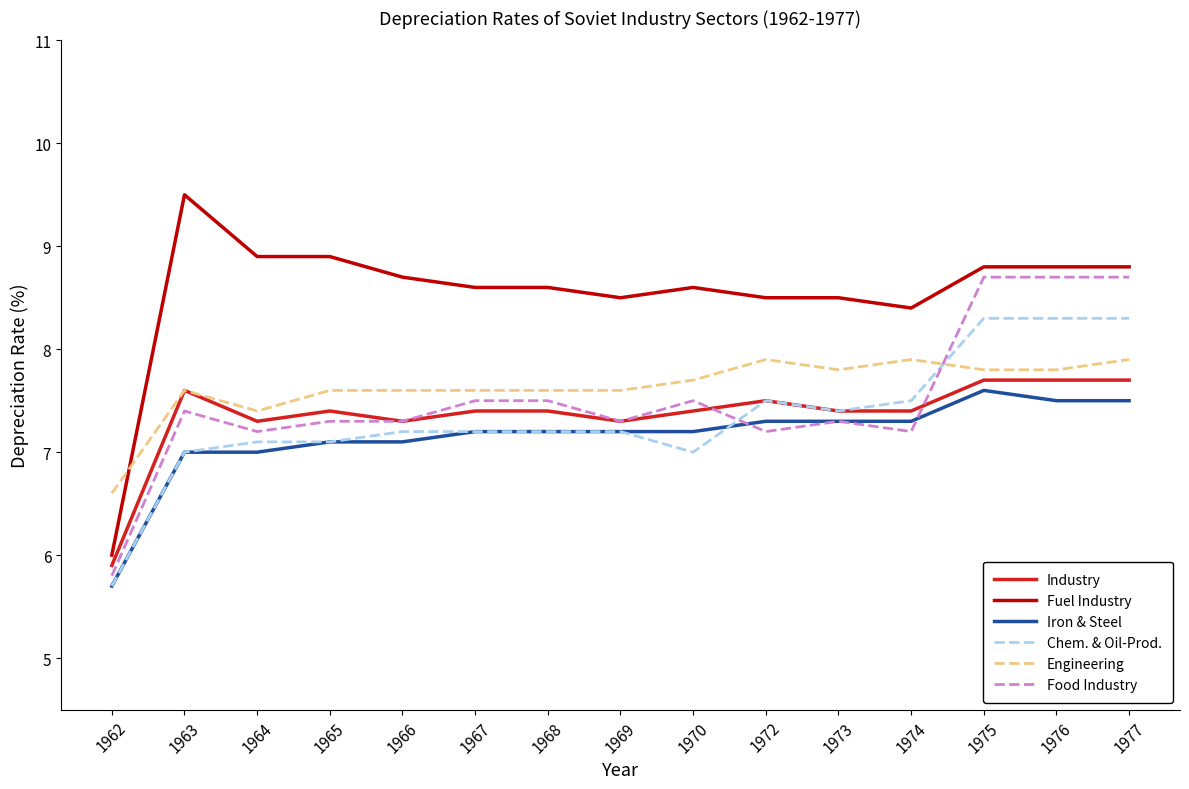

Which label corresponds to the largest value in the chart?

1963